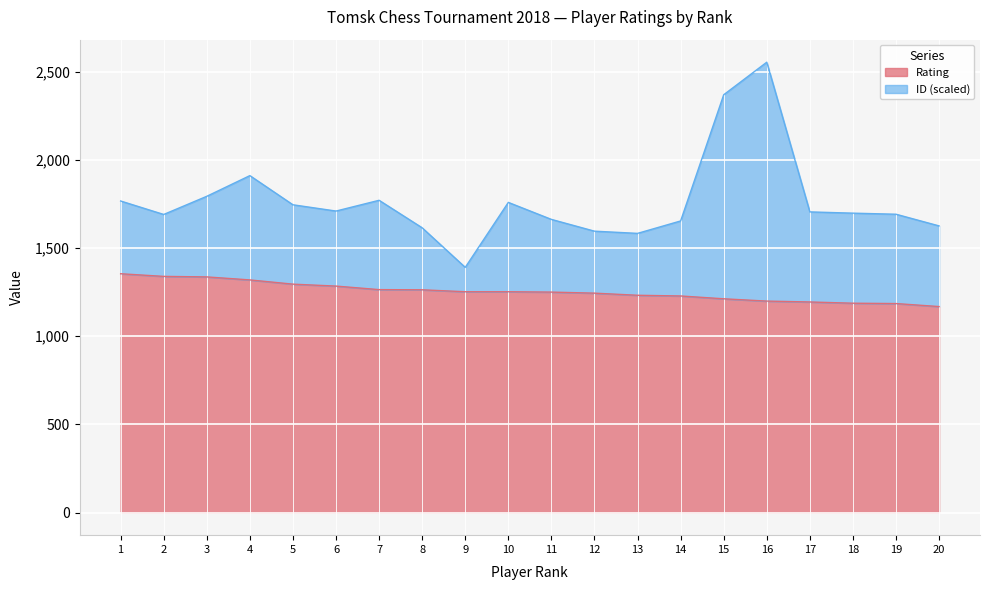

Count the number of values greater than 1252.

8